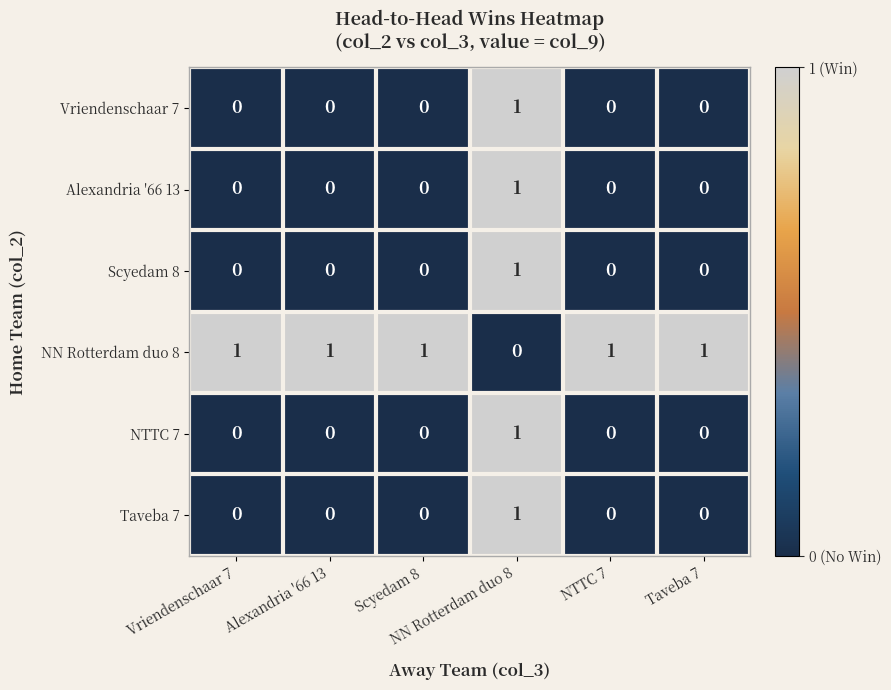

At how many categories does at least one series exceed 0?

6